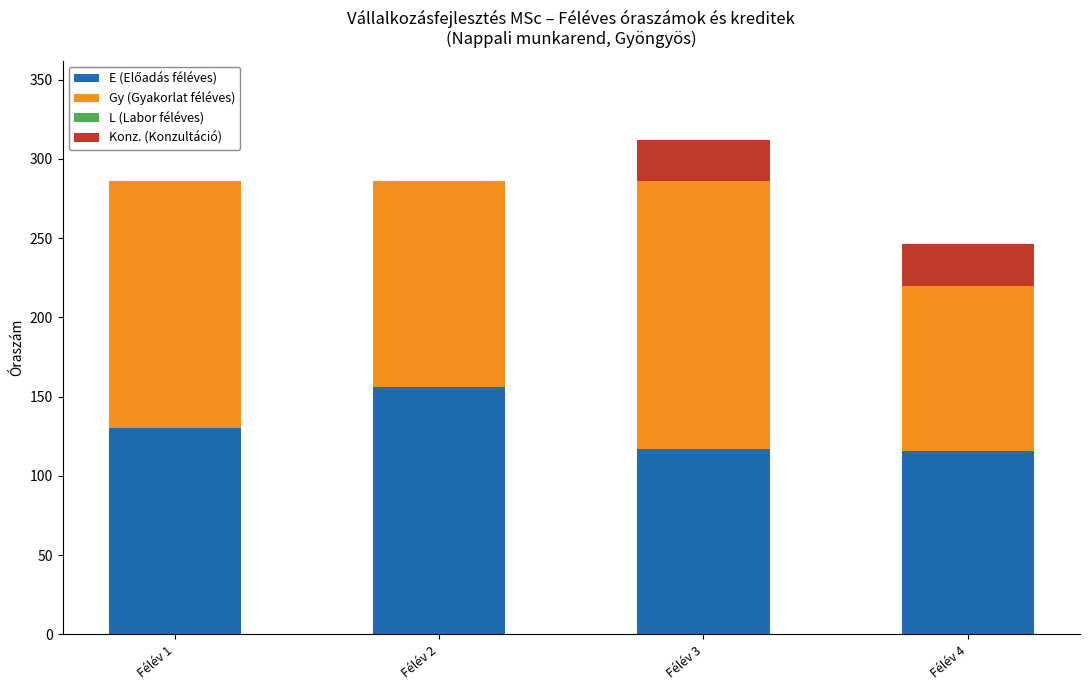

At which category is the sum across all series the highest?

Félév 3